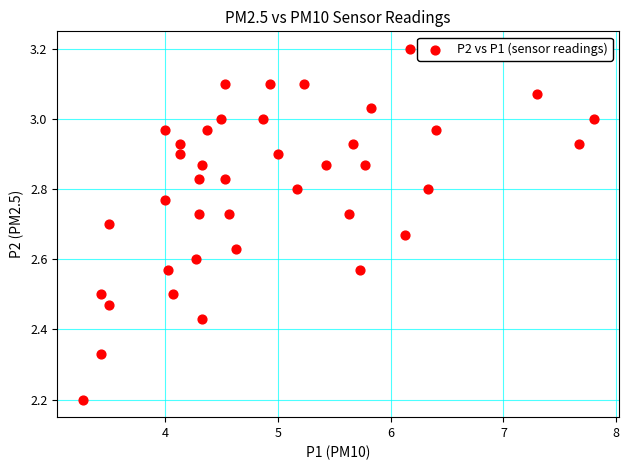

What is the range of Y values (max minus min)?

1.0